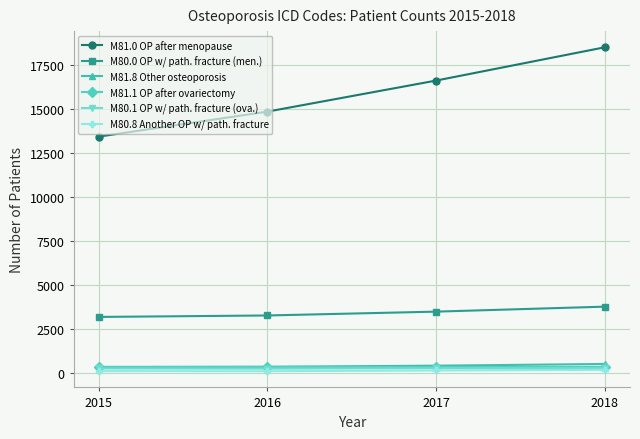

What is the sum of the M81.8 Other osteoporosis values at 2017 and 2016?

769